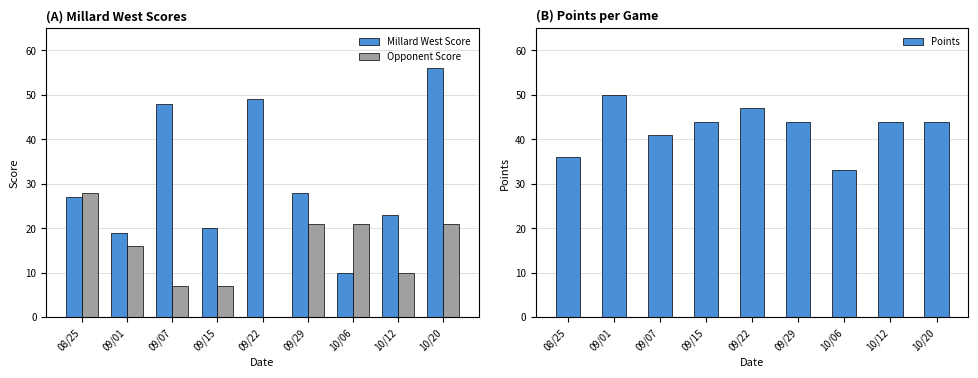

What is the total value across all series at 10/20?

121